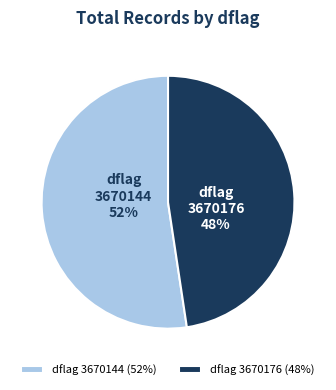

What is the ratio of the value at dflag 3670176 to the value at dflag 3670144?

0.9